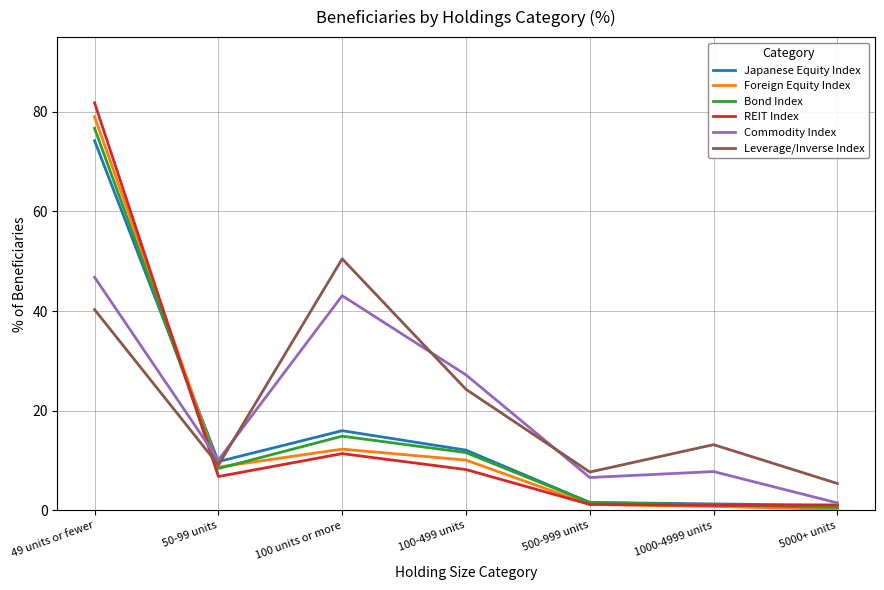

What are all the series names shown in the legend?

Japanese Equity Index, Foreign Equity Index, Bond Index, REIT Index, Commodity Index, Leverage/Inverse Index